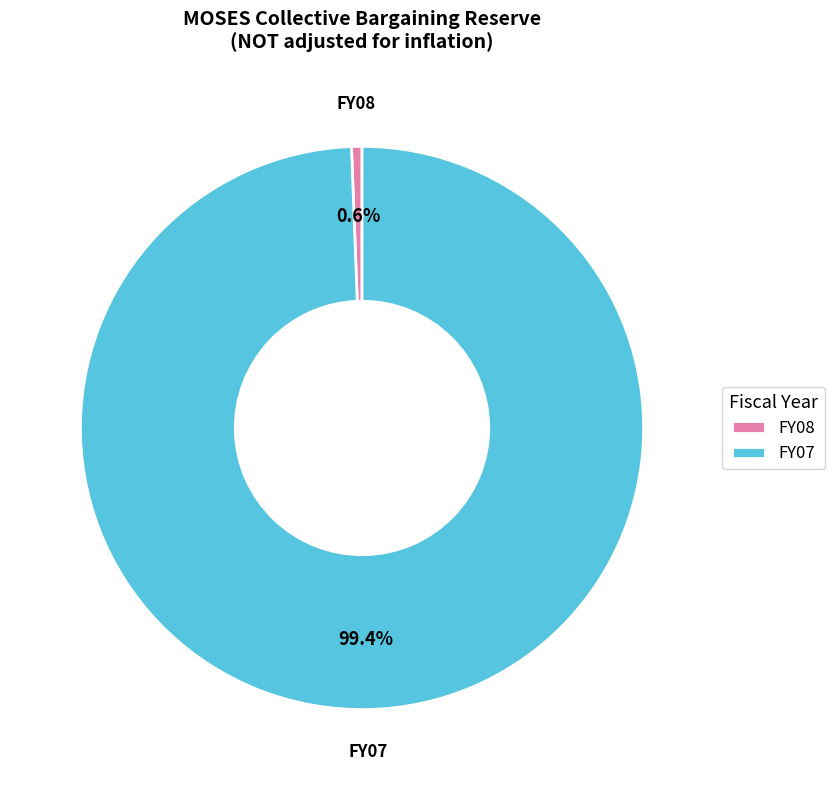

To the nearest percent, what is the average slice percentage?

50%